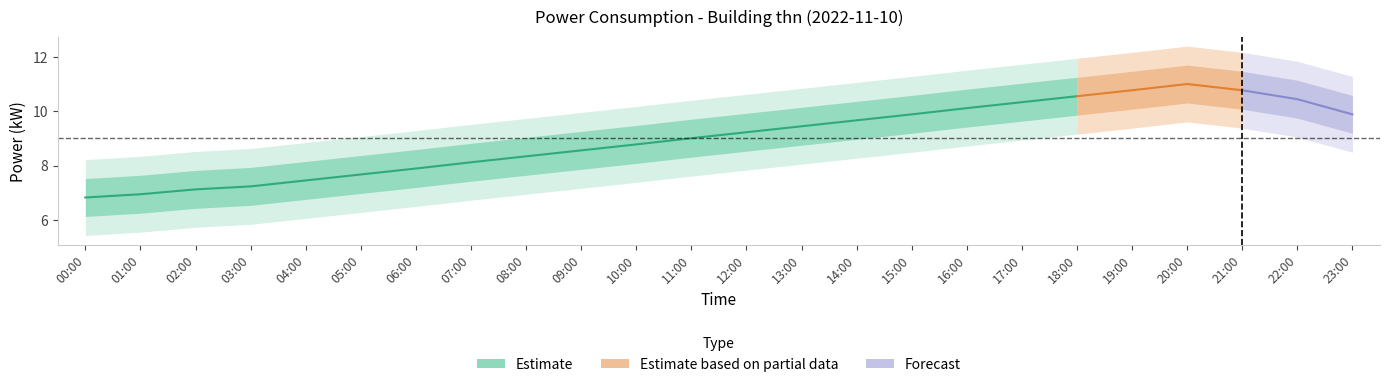

Which label corresponds to the largest value in the chart?

20:00